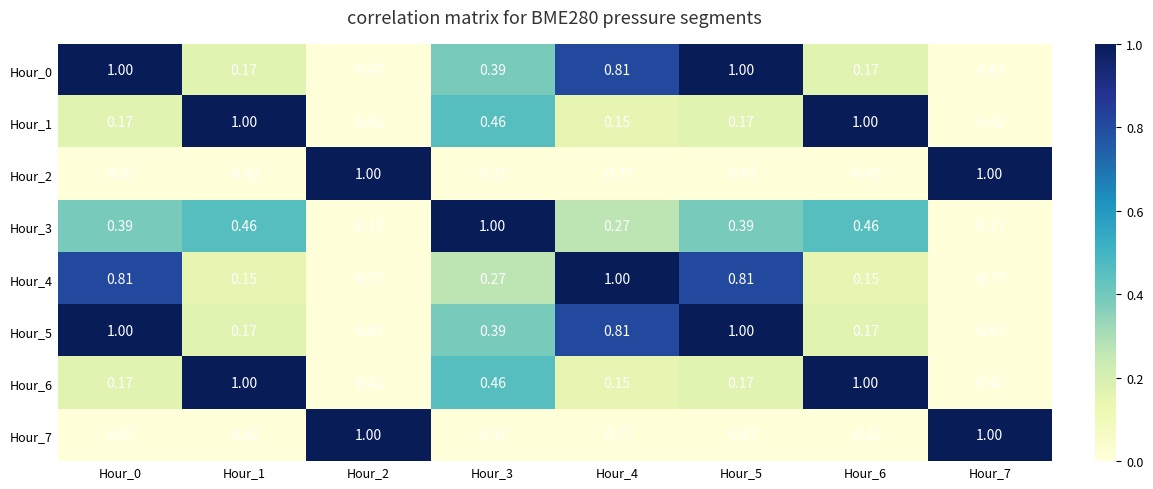

How many negative values does the Hour_6 series have?

2